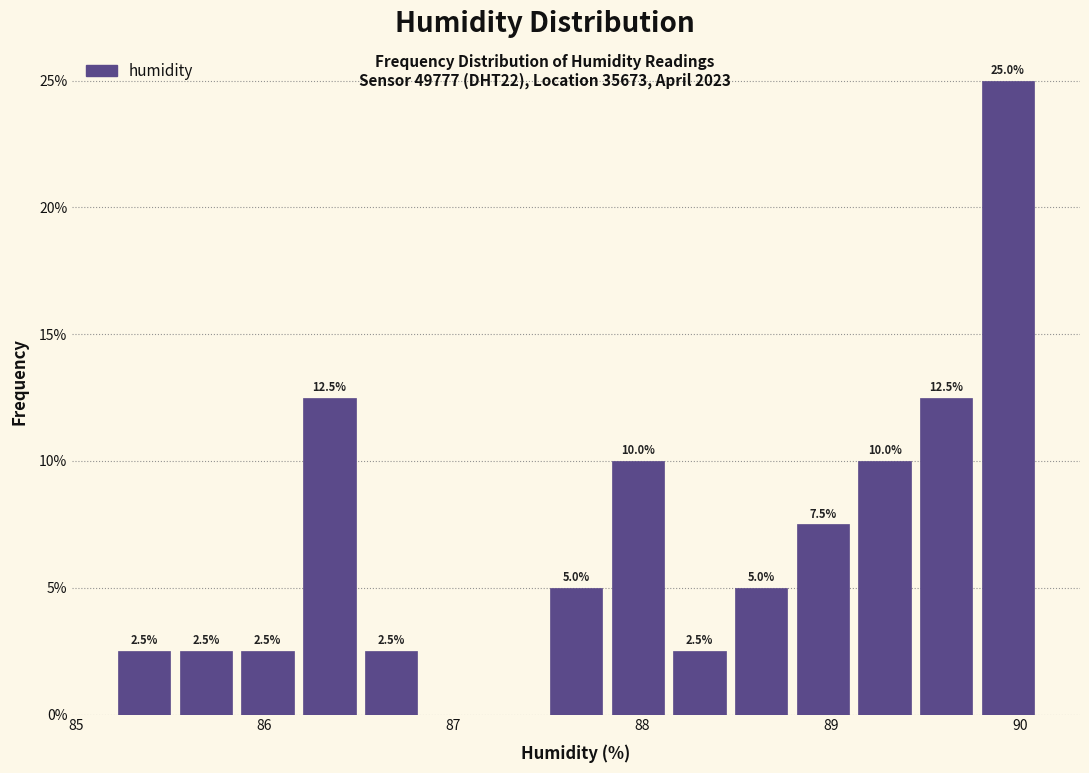

Around what value on the x-axis is the tallest bar? Give the approximate position of its centre, as read against the axis.

89.9